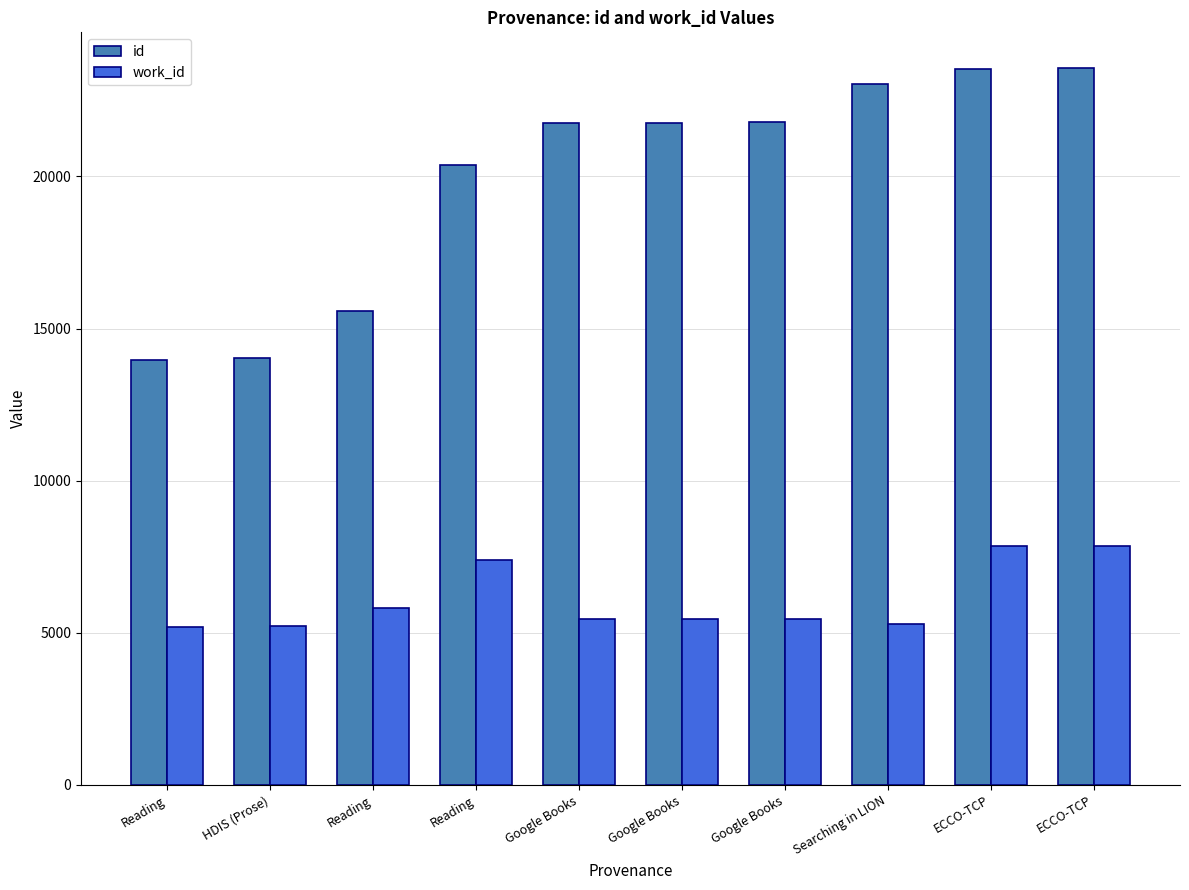

Rank the series at ECCO-TCP from lowest to highest value.

work_id, id